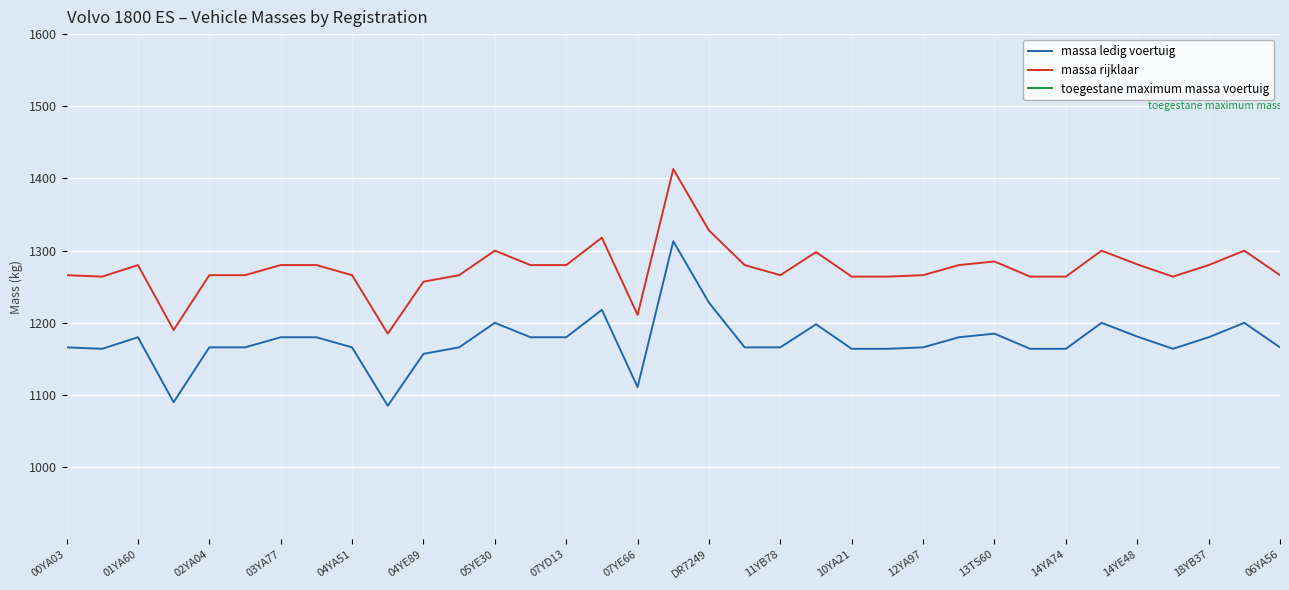

What is the maximum value for massa ledig voertuig?

1313